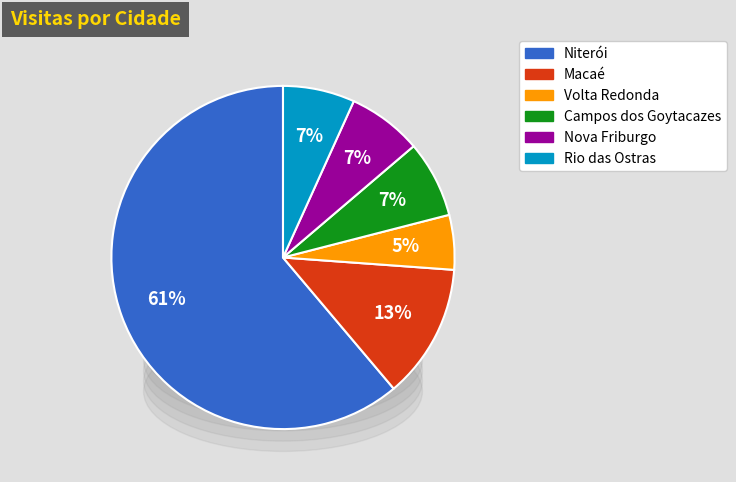

Count the number of slices in the pie.

6